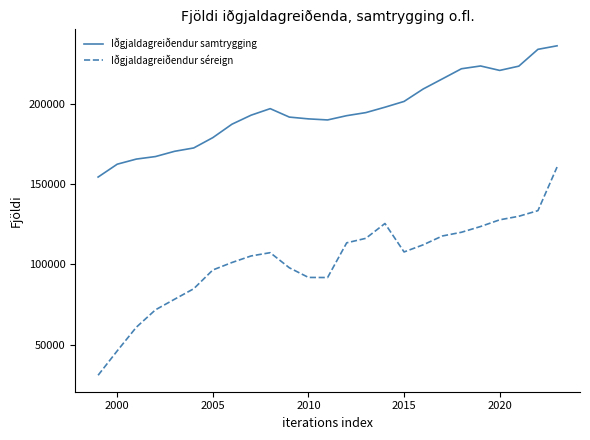

Which series has the largest total across all categories?

Iðgjaldagreiðendur samtrygging